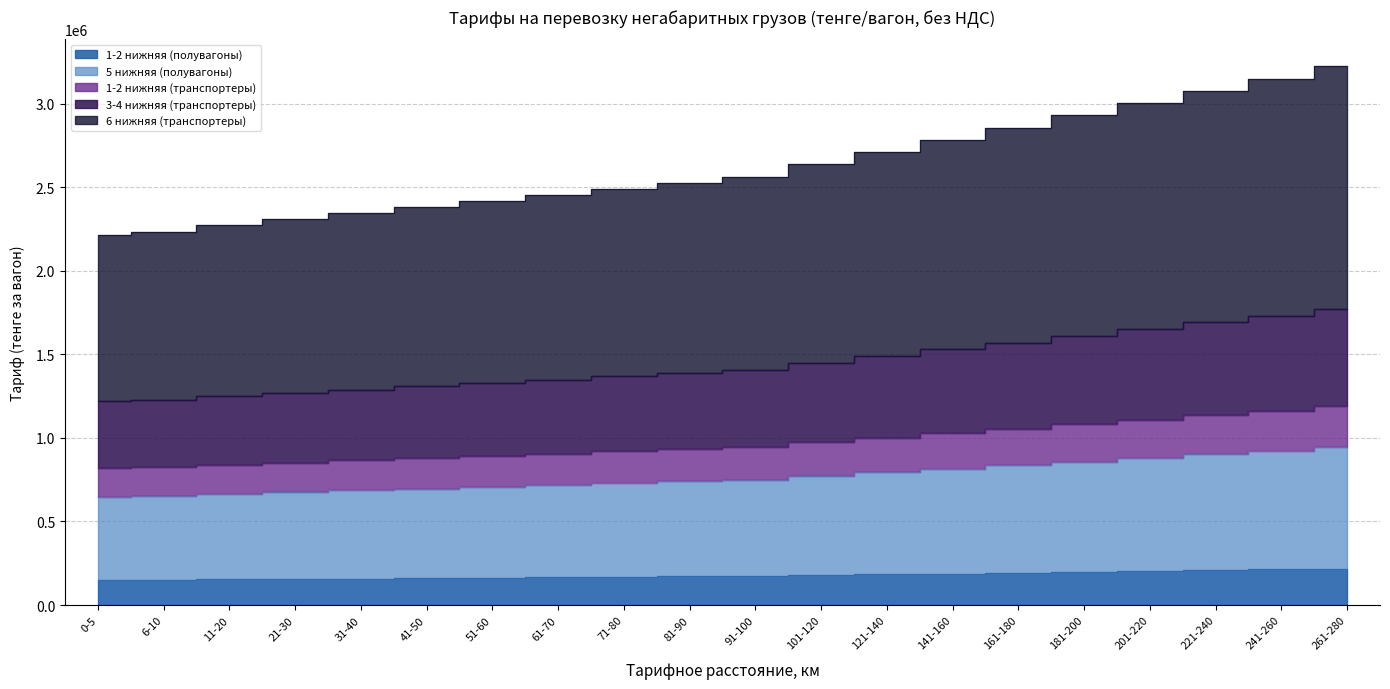

Which series has the largest total across all categories?

6 нижняя (транспортеры)